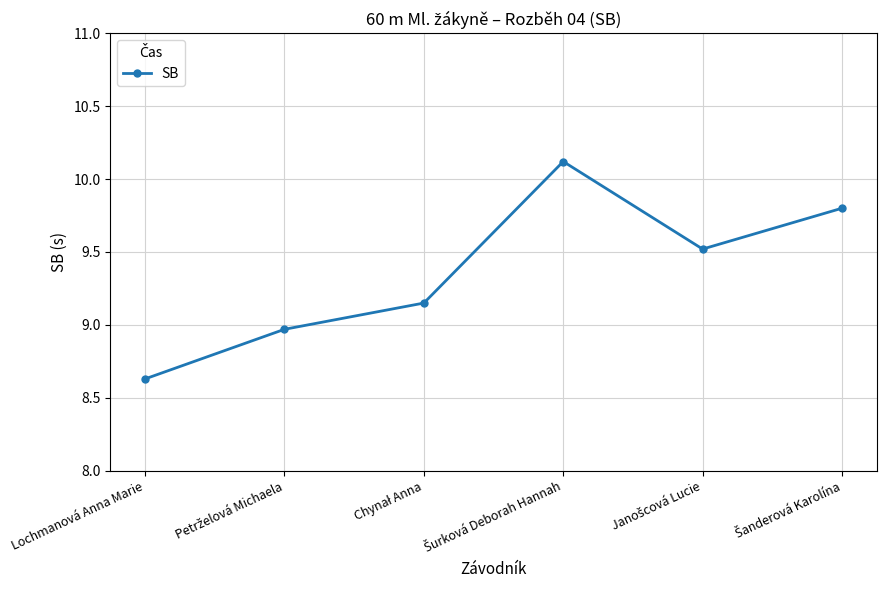

Is this an area chart (filled region under the line)?

No